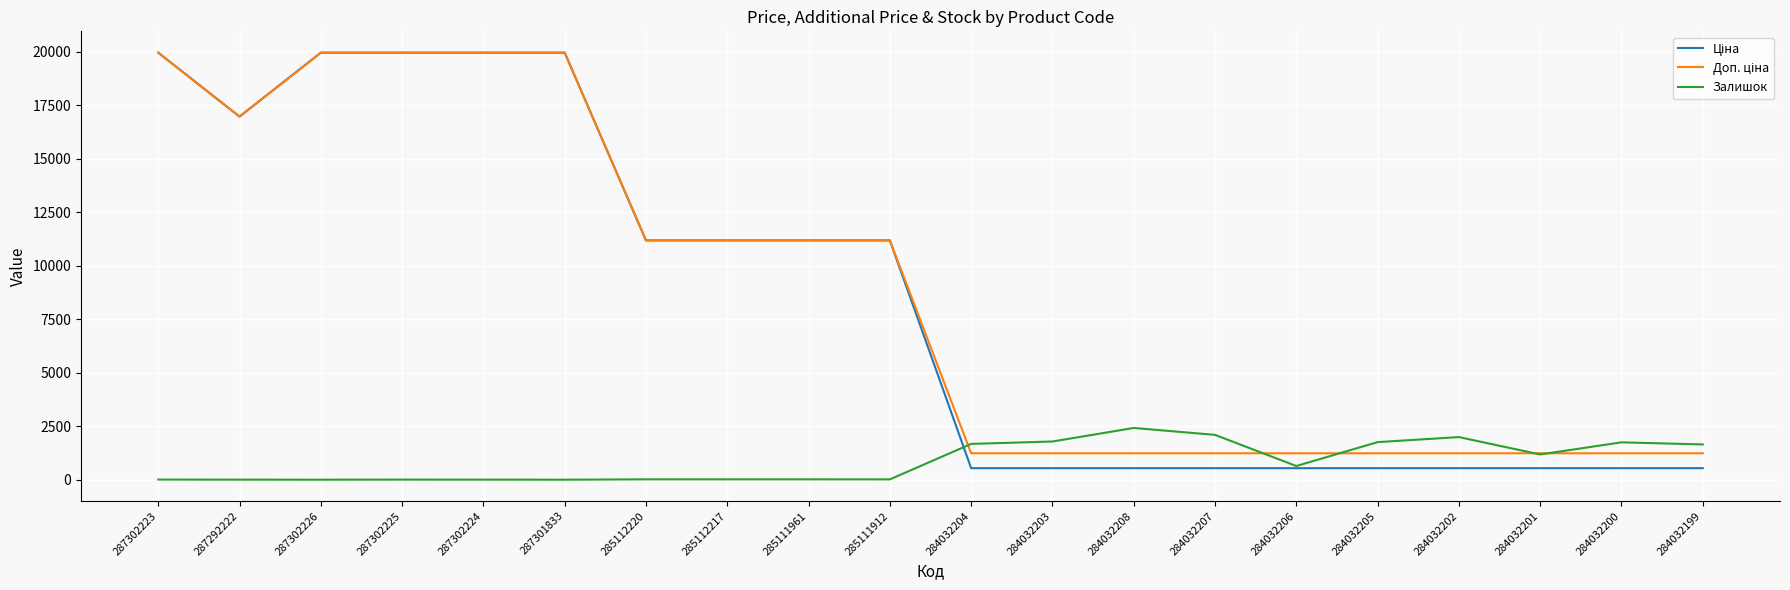

What is the total value across all series at 287302225?

39933.3